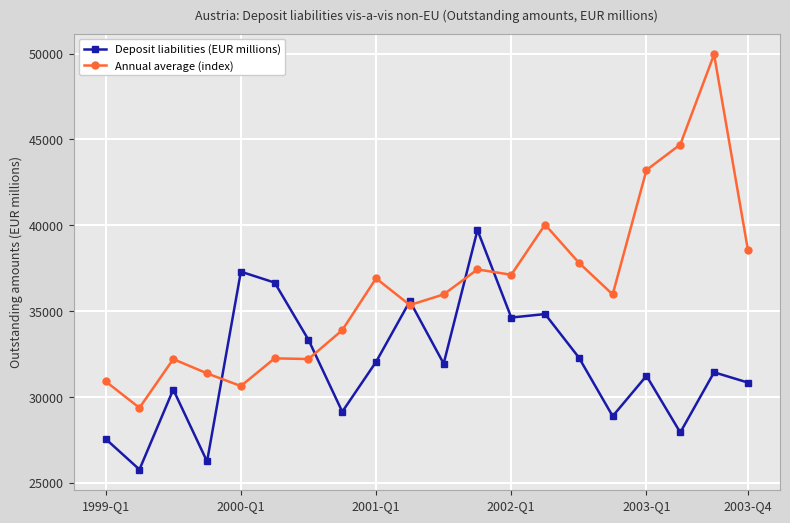

Which series has the largest range (max minus min)?

Annual average (index)